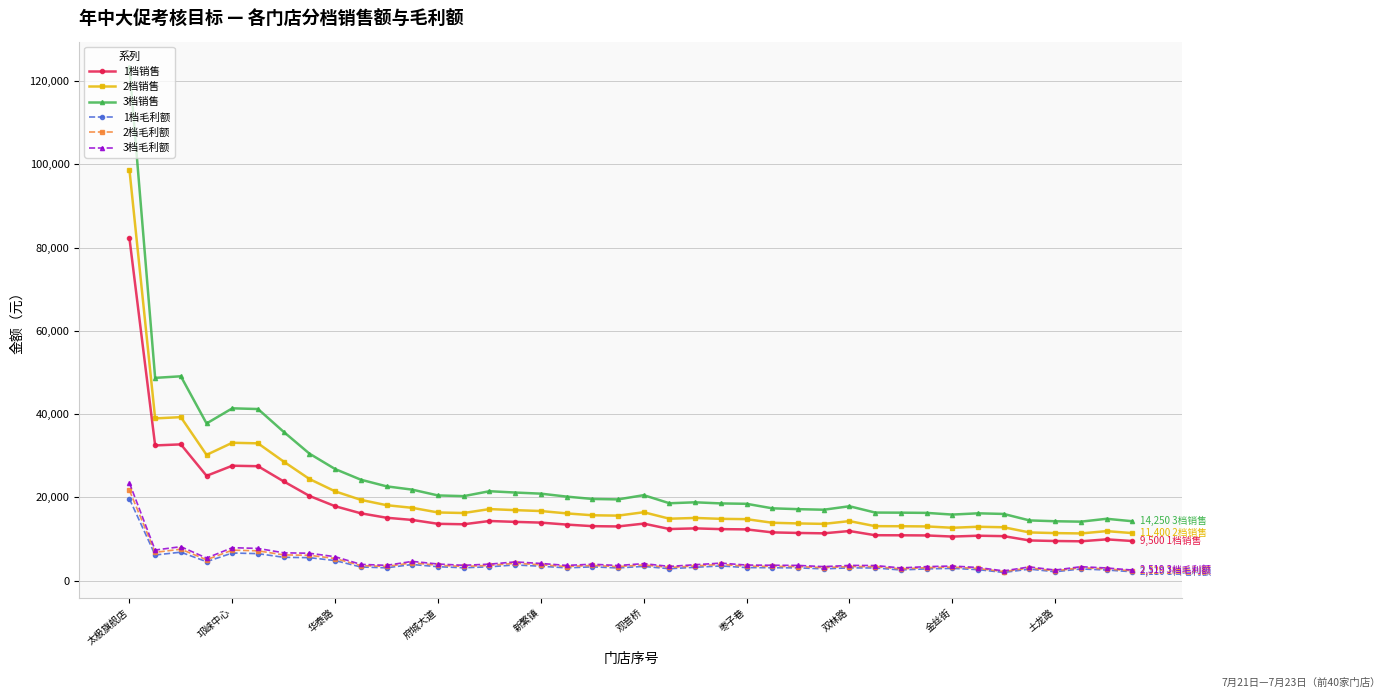

How many series are shown in this chart?

6